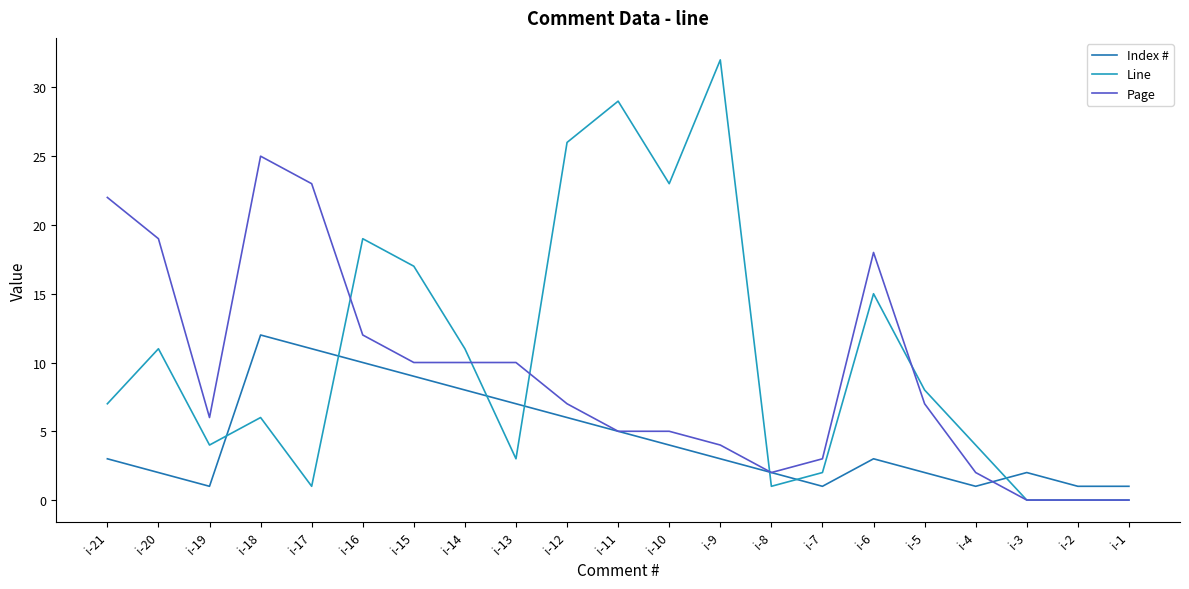

List the series in order of their peak value, lowest first.

Index #, Page, Line